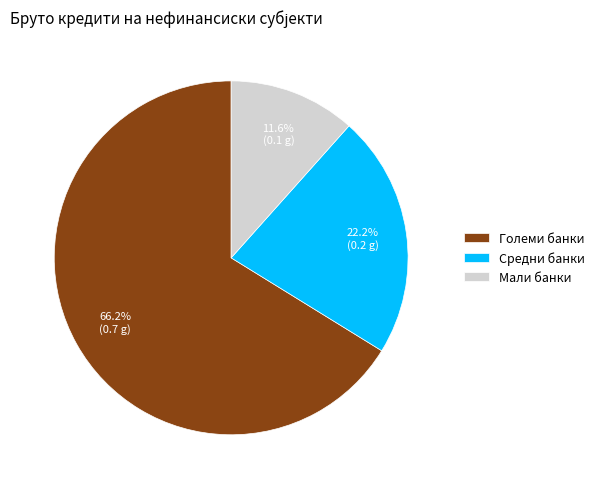

The Средни банки slice represents 33% of the pie. True or false?

False